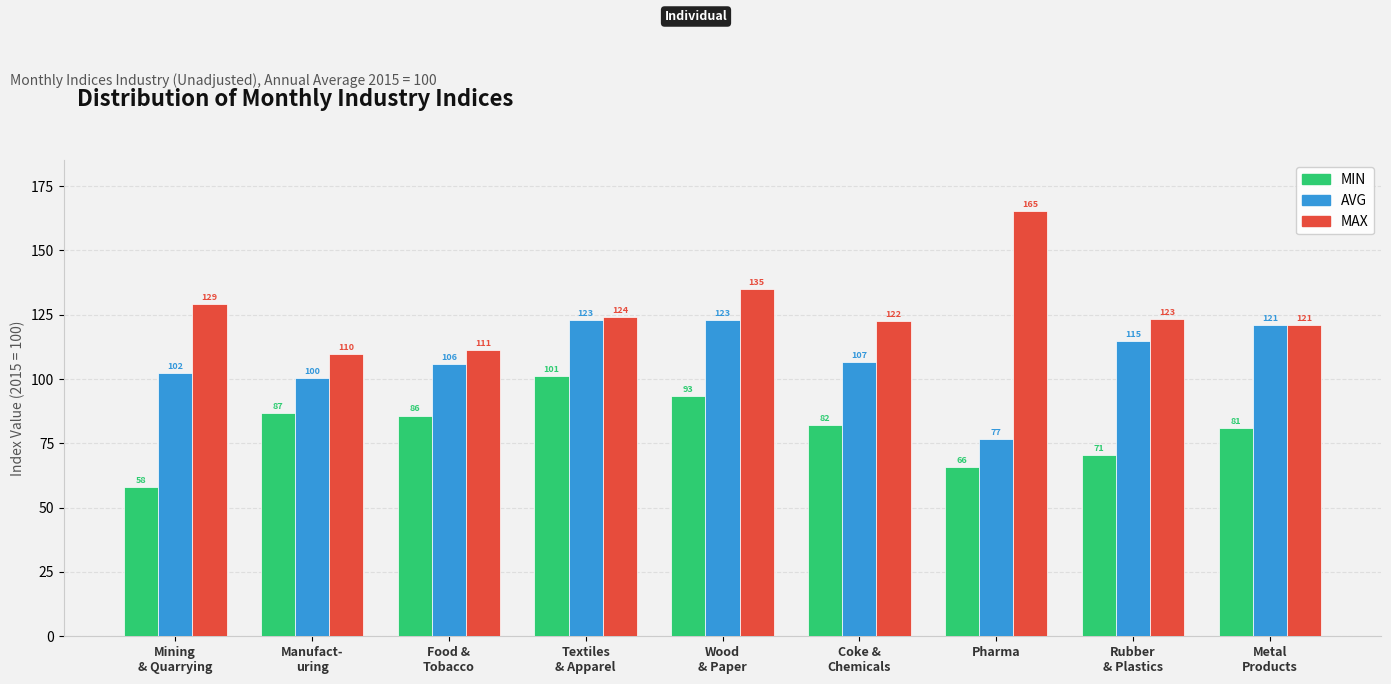

What is the maximum value shown in the chart?

165.3